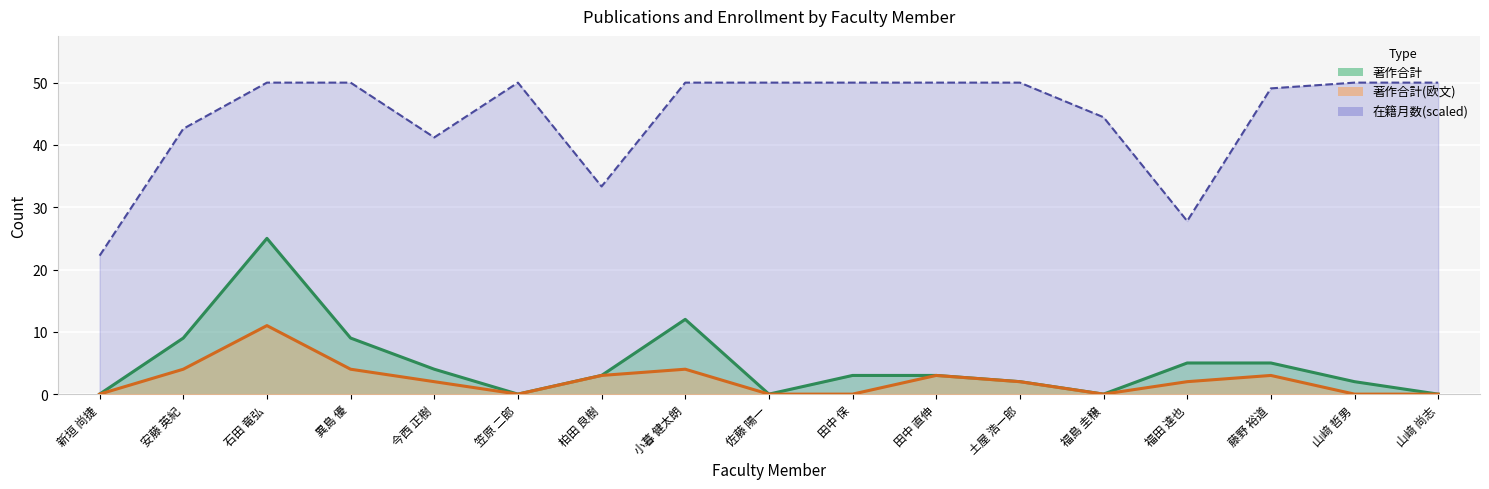

What is the sum of the 著作合計 values at 新垣 尚捷 and 福田 達也?

5.0